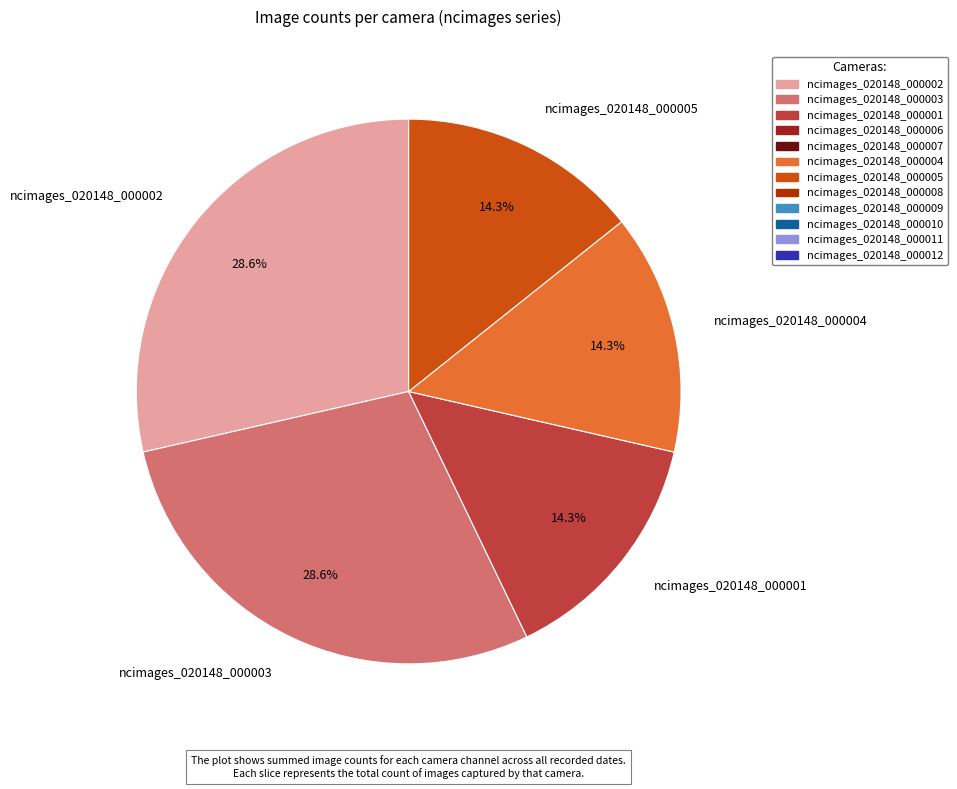

Does ncimages_020148_000002 account for over 50% of the chart?

No